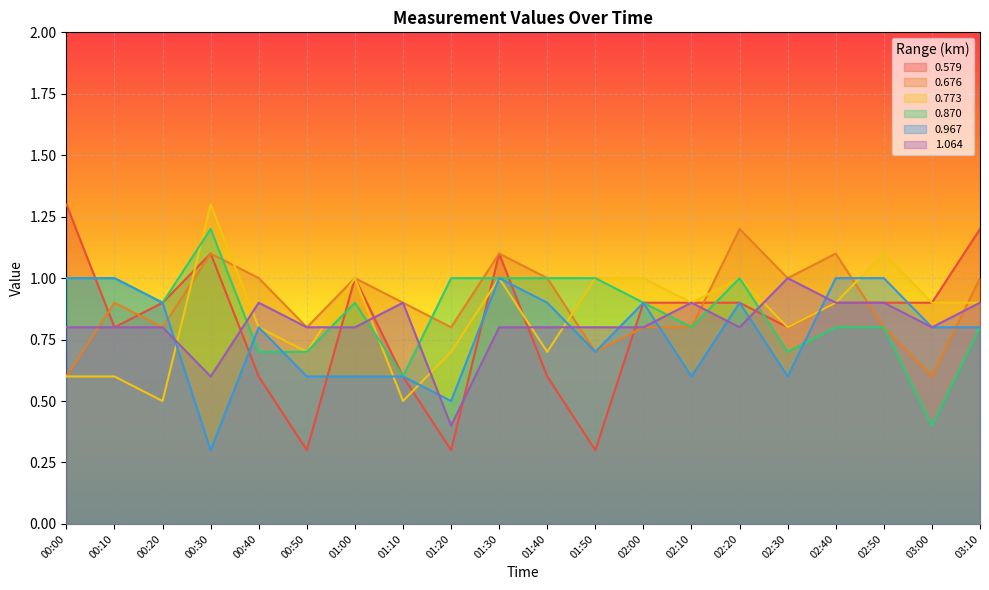

After their last crossing, which series has the higher values: 1.064 or 0.773?

1.064